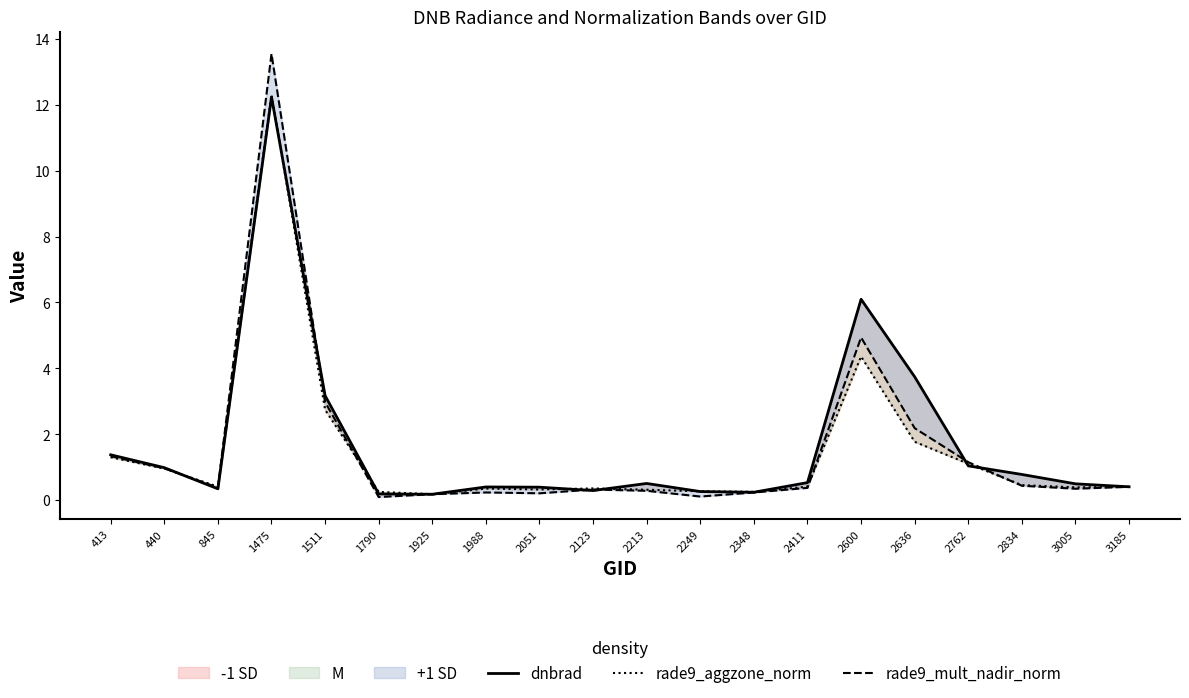

Reading left to right, transcribe all the data shown in this chart.

dnbrad: 413=1.4	440=1.0	845=0.3	1475=12.2	1511=3.2	1790=0.2	1925=0.2	1988=0.4	2051=0.4	2123=0.3	2213=0.5	2249=0.3	2348=0.2	2411=0.5	2600=6.1	2636=3.7	2762=1.0	2834=0.8	3005=0.5	3185=0.4
rade9_aggzone_norm: 413=1.3	440=1.0	845=0.4	1475=12.3	1511=2.7	1790=0.3	1925=0.2	1988=0.4	2051=0.3	2123=0.4	2213=0.3	2249=0.3	2348=0.3	2411=0.4	2600=4.4	2636=1.8	2762=1.1	2834=0.5	3005=0.4	3185=0.4
rade9_mult_nadir_norm: 413=1.3	440=1.0	845=0.4	1475=13.5	1511=3.0	1790=0.1	1925=0.2	1988=0.2	2051=0.2	2123=0.3	2213=0.3	2249=0.1	2348=0.2	2411=0.4	2600=4.9	2636=2.2	2762=1.2	2834=0.4	3005=0.3	3185=0.4